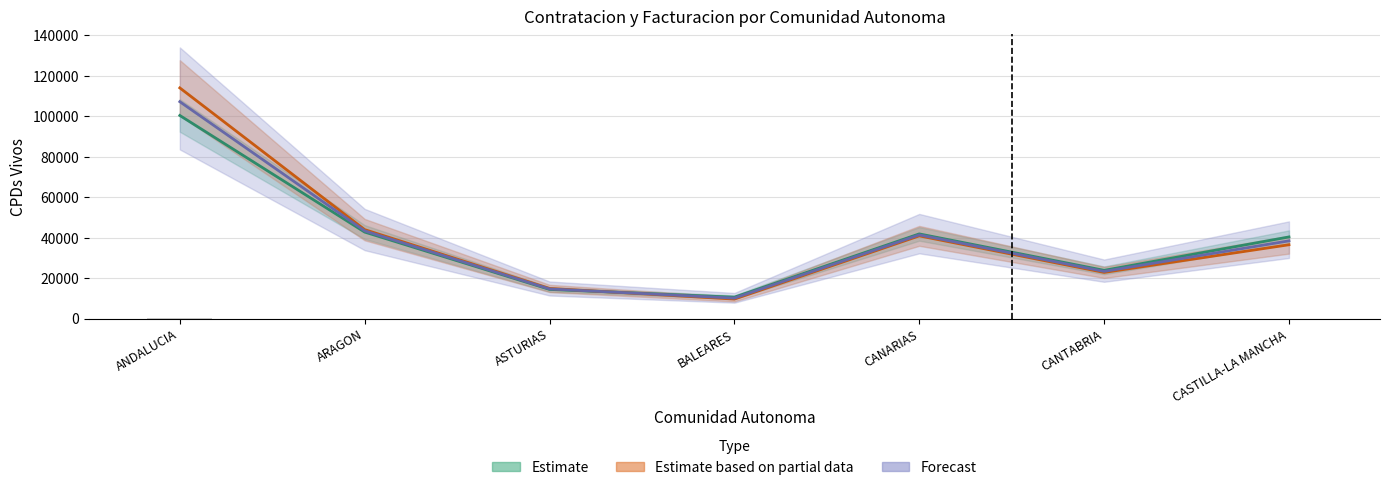

Which category has the highest value across all series?

ANDALUCIA